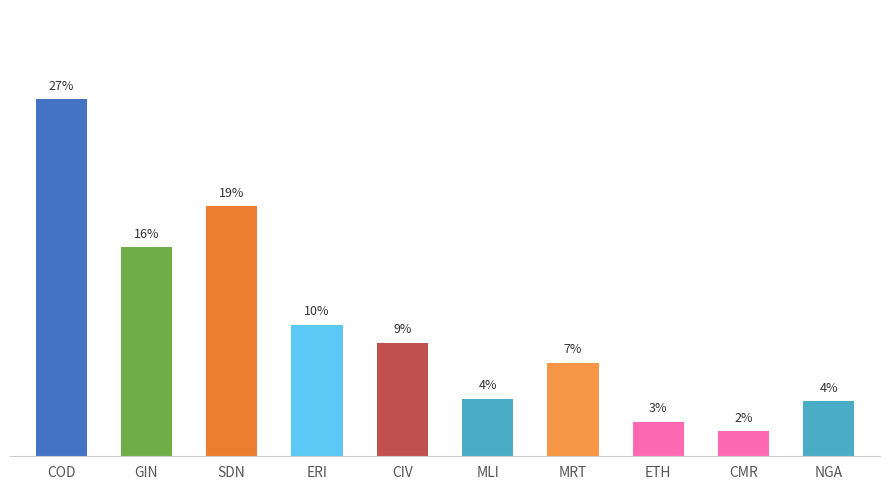

What is the difference between the maximum and second lowest values?

24.3